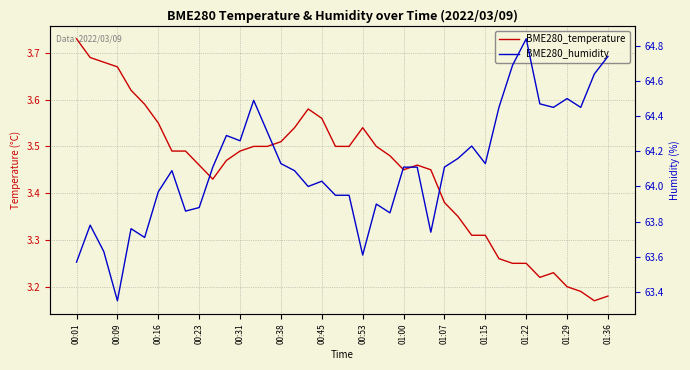

What is the value of the BME280_humidity point at the 33rd from the left?

64.7